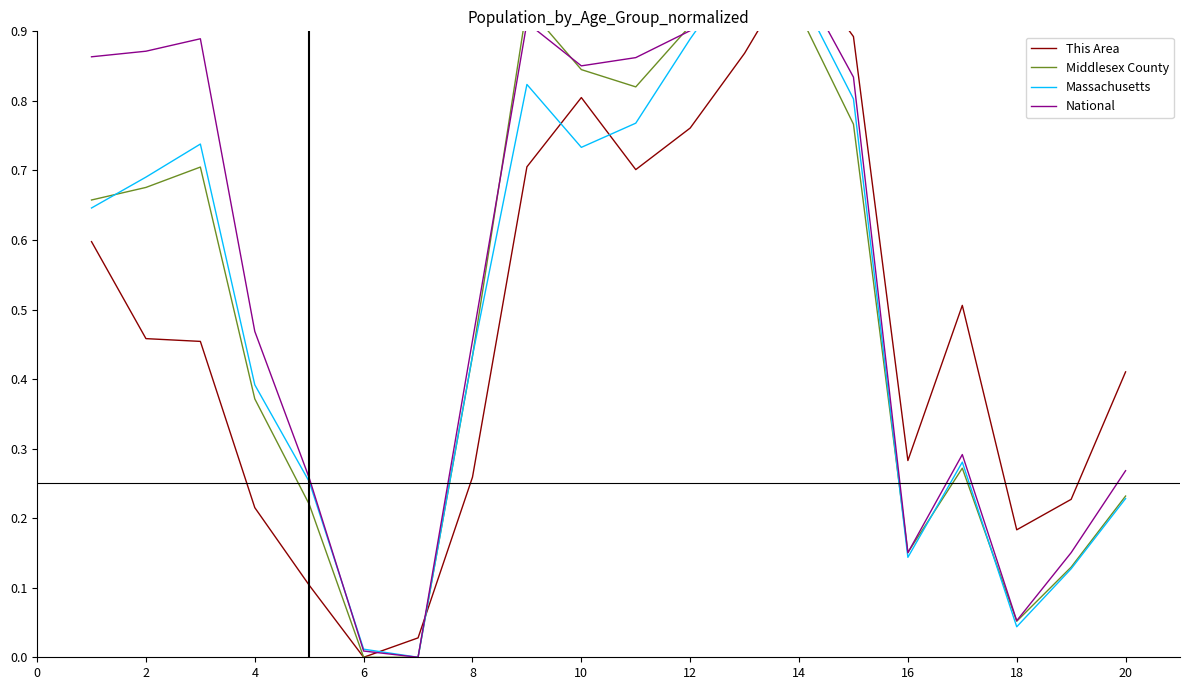

Which series has the largest range (max minus min)?

This Area